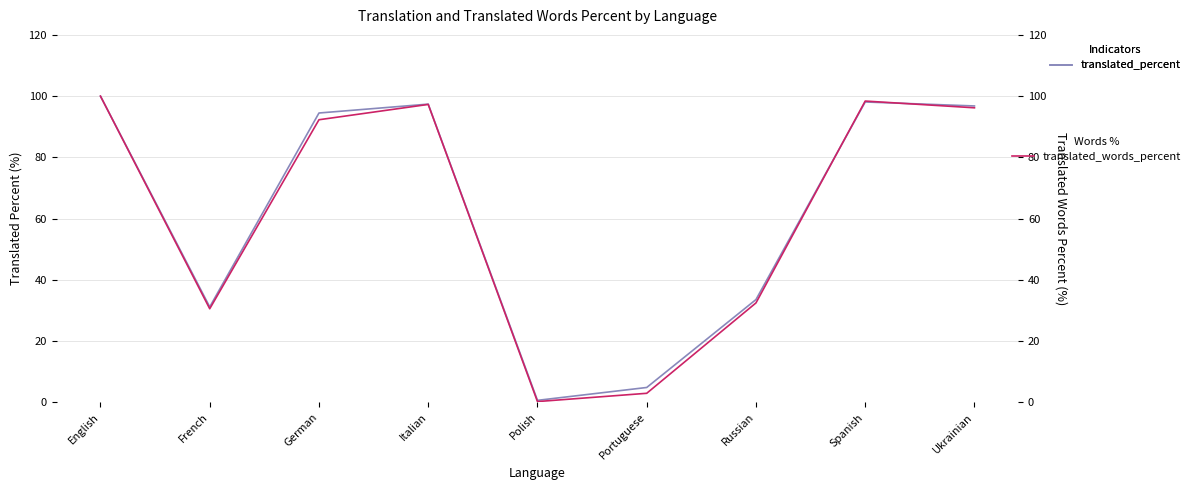

Where is translated_percent nearest to the value 50?

Russian